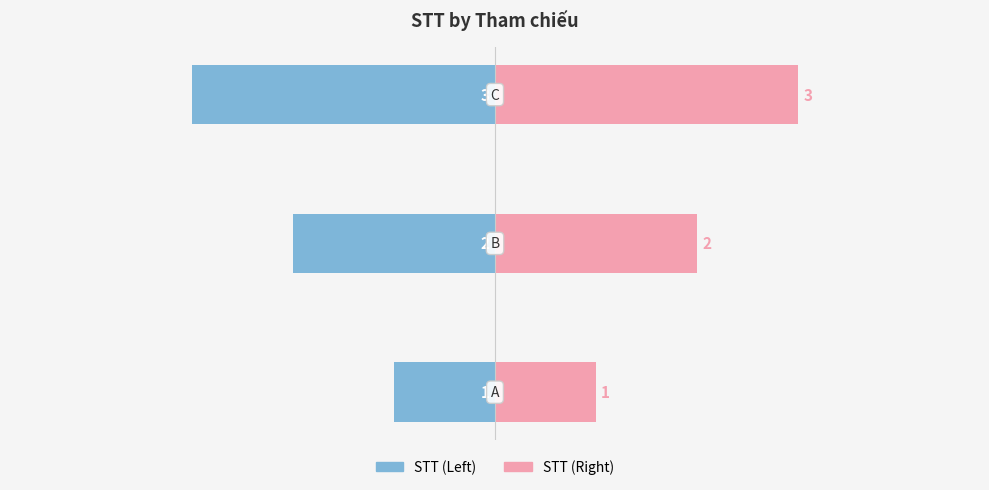

Count the STT (Left) values in the range -3 to -1.

3